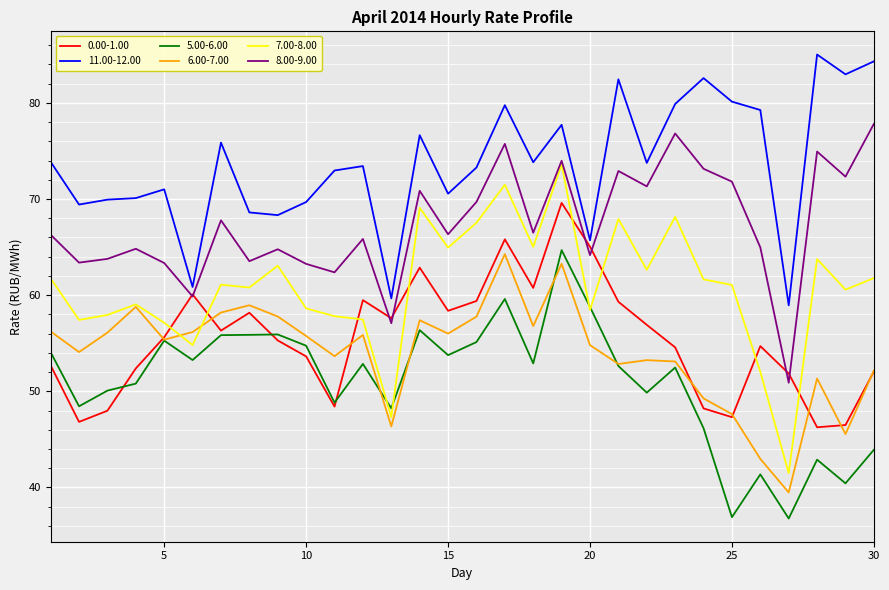

Which series has the largest total across all categories?

11.00-12.00